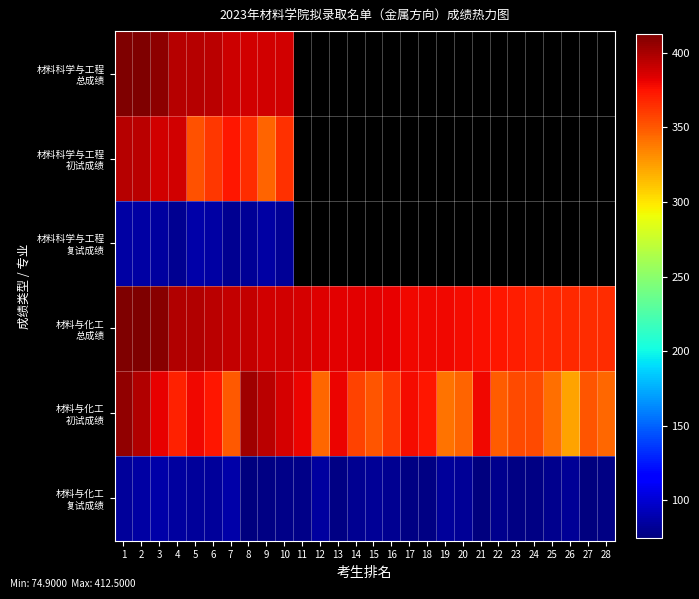

At which label does 材料与化工 复试成绩 reach its peak?

3